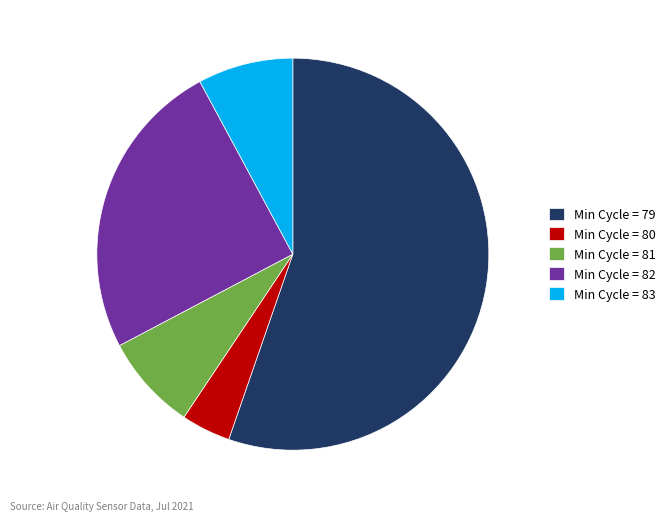

Which category has the biggest portion of the pie?

Min Cycle = 79